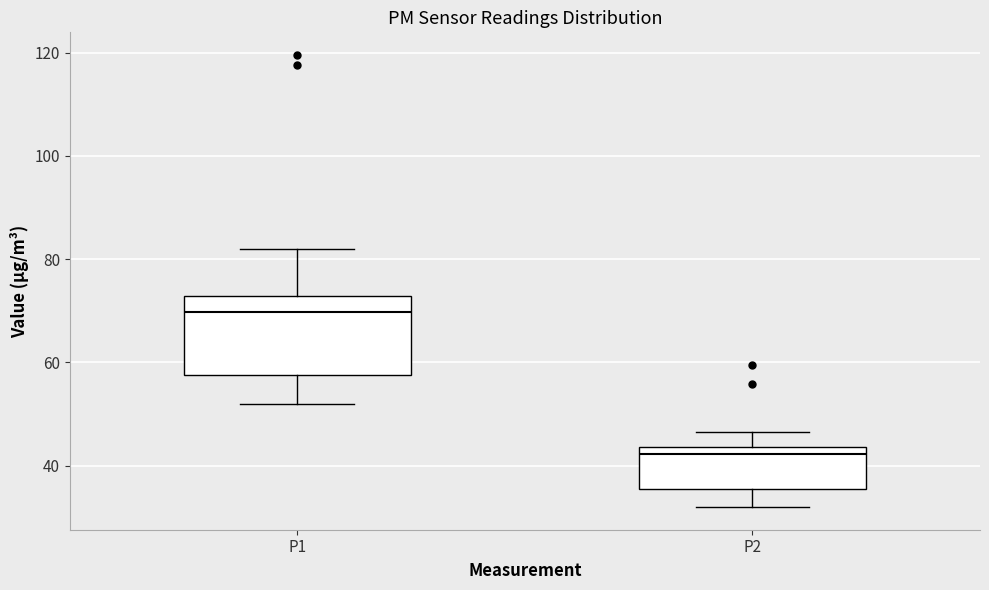

Where is the upper edge of the box for P1 on the y-axis? The values are not printed on the chart, so give them approximately, as read against the axis.

72